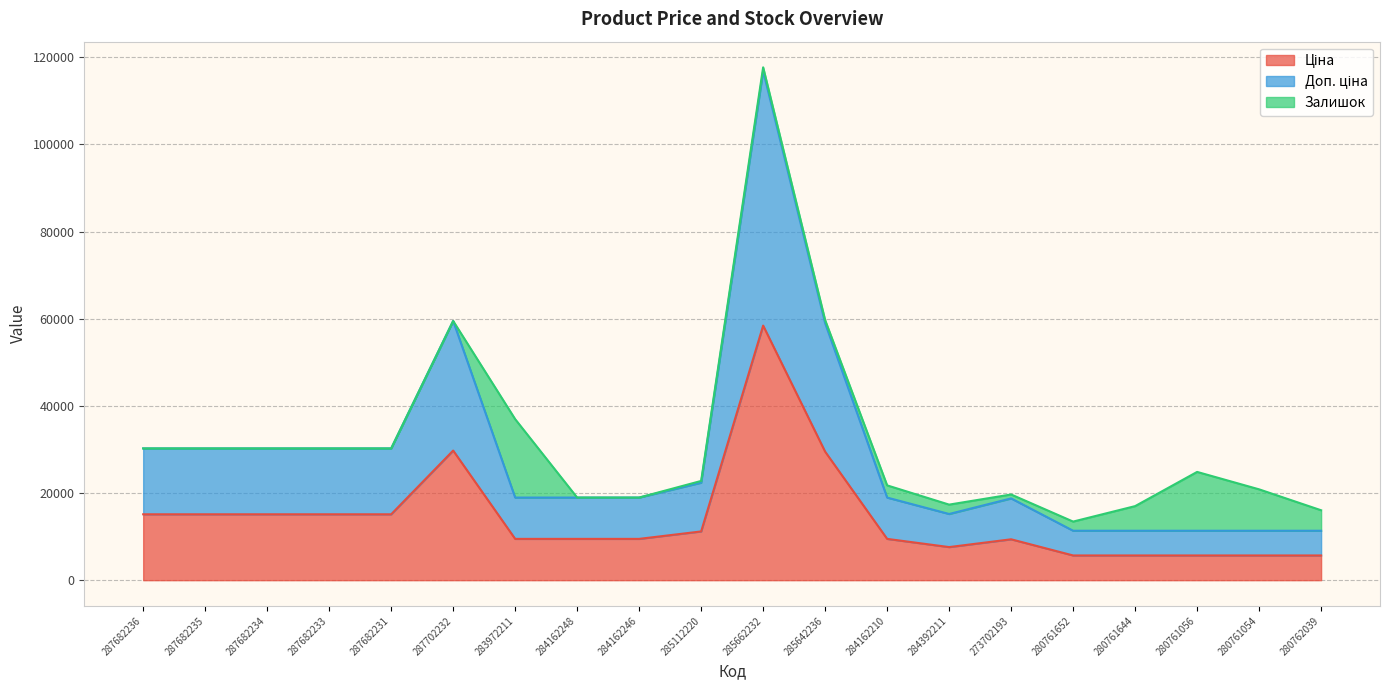

Where is the first local maximum for Ціна?

287702232